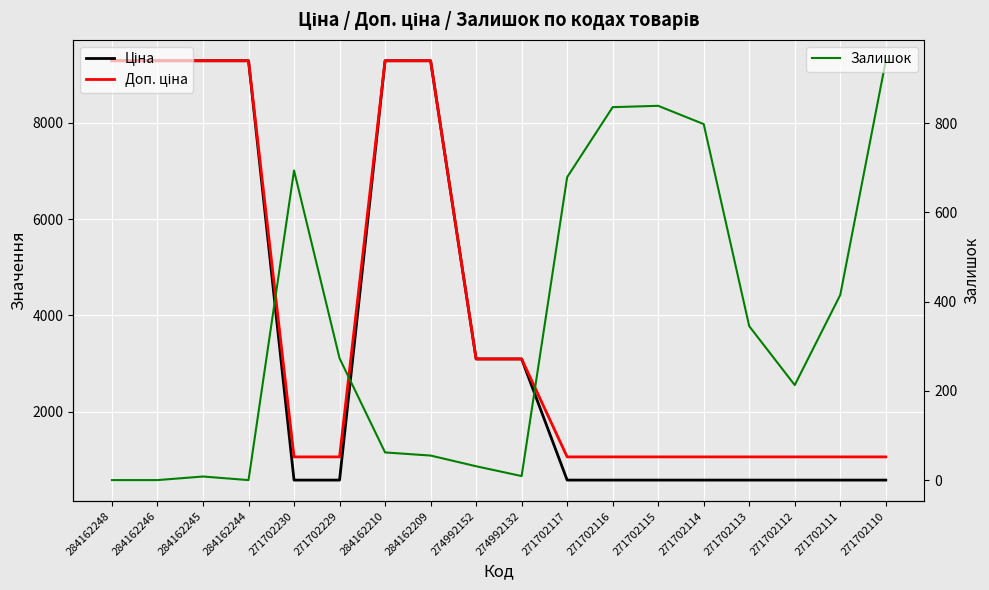

Which series has the largest range (max minus min)?

Ціна